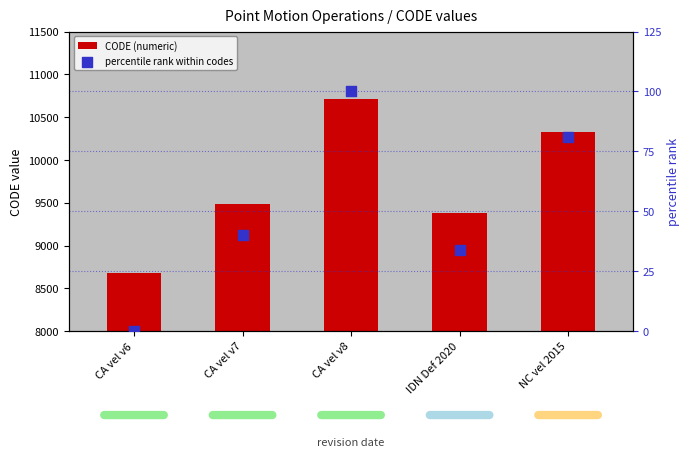

What is the total value across all series at NC vel 2015?

10404